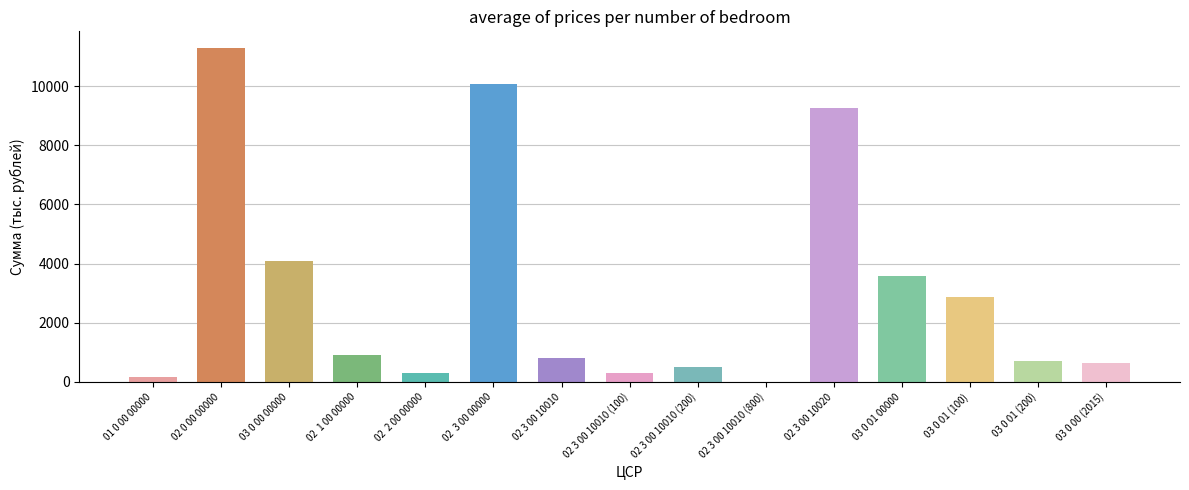

What is the maximum value shown in the chart?

11291.7